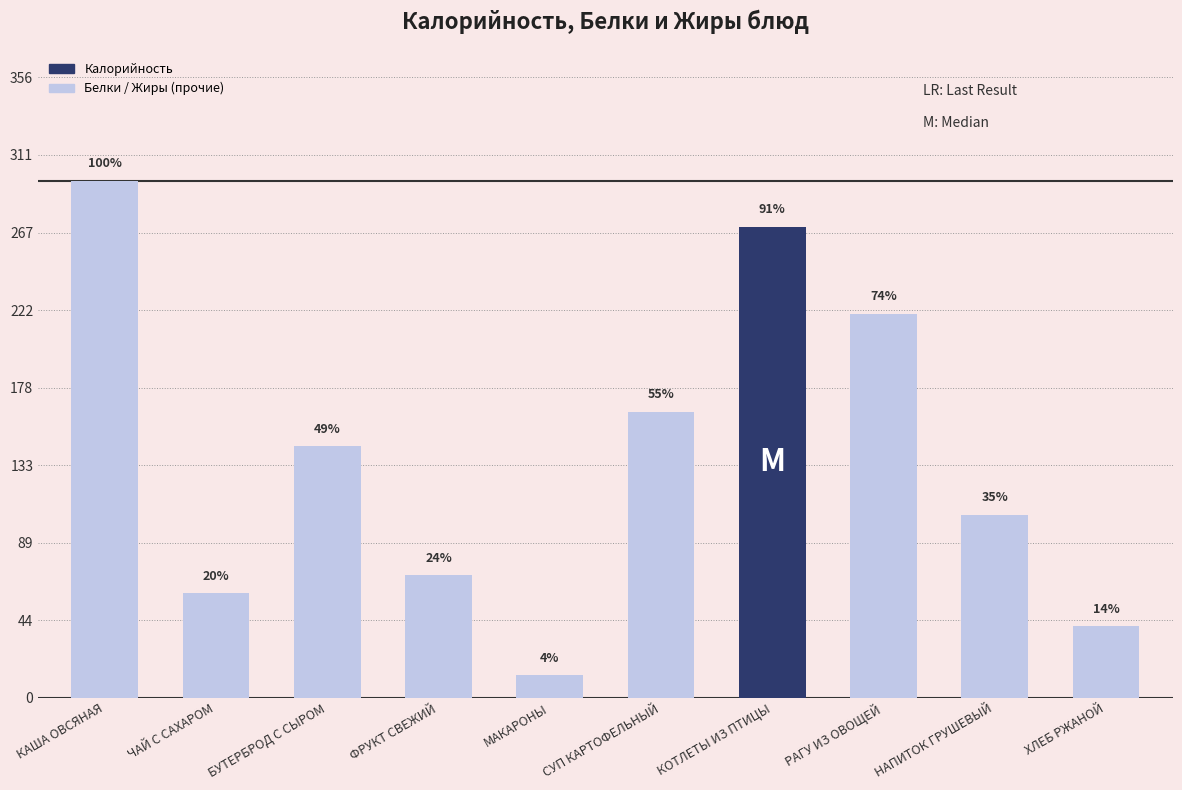

Are the bars horizontal?

No